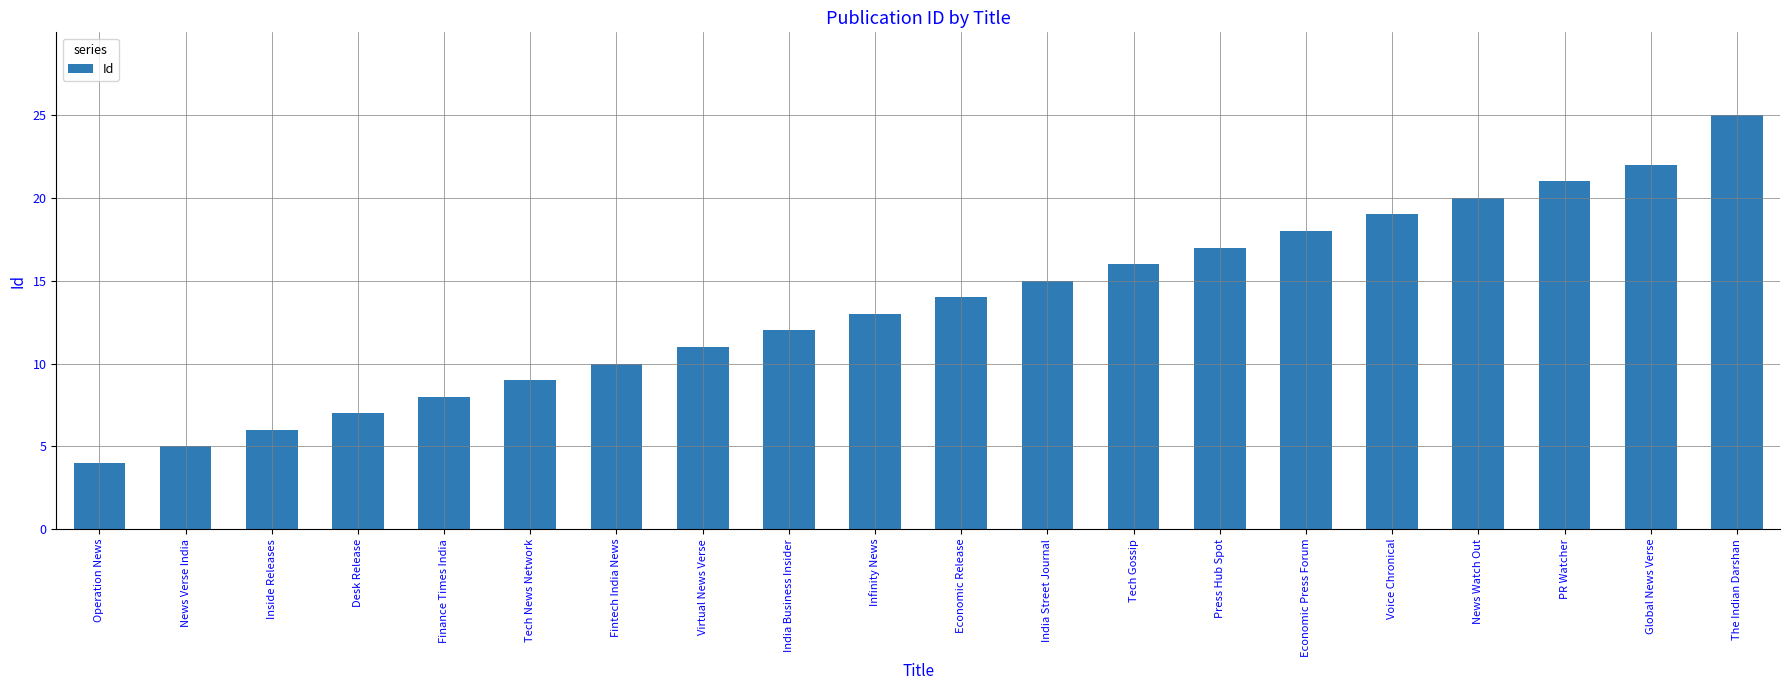

Rank the categories by value from highest to lowest.

The Indian Darshan, Global News Verse, PR Watcher, News Watch Out, Voice Chronical, Economic Press Forum, Press Hub Spot, Tech Gossip, India Street Journal, Economic Release, Infinity News, India Business Insider, Virtual News Verse, Fintech India News, Tech News Network, Finance Times India, Desk Release, Inside Releases, News Verse India, Operation News